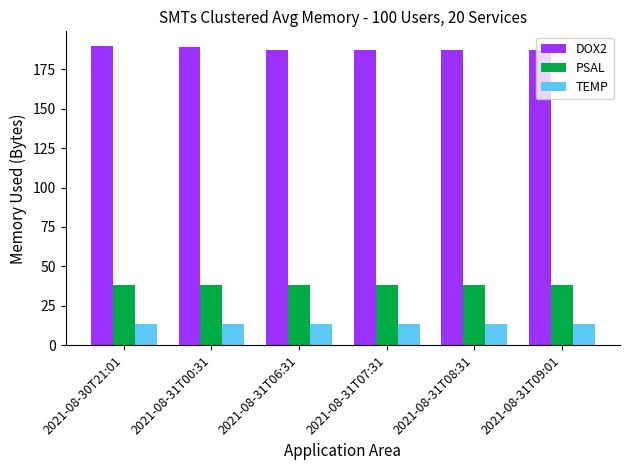

The value of PSAL at 2021-08-31T09:01 is 66.5. True or false?

False